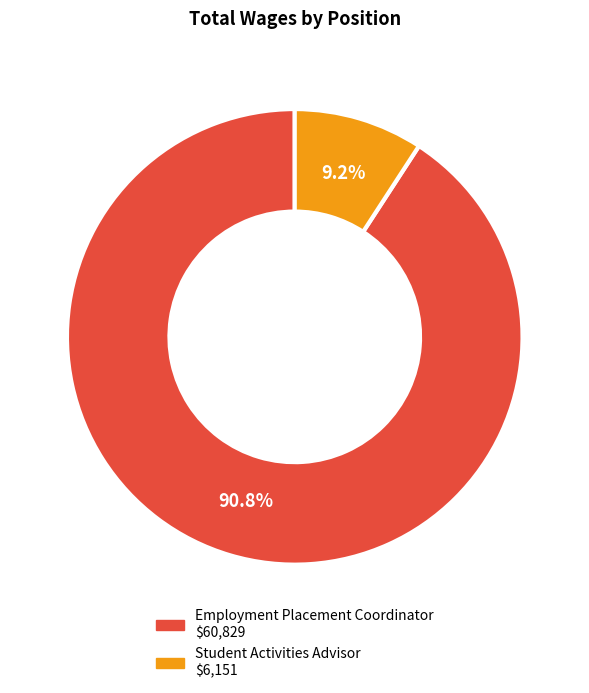

What percentage do Student Activities Advisor and Employment Placement Coordinator together represent?

100.0%